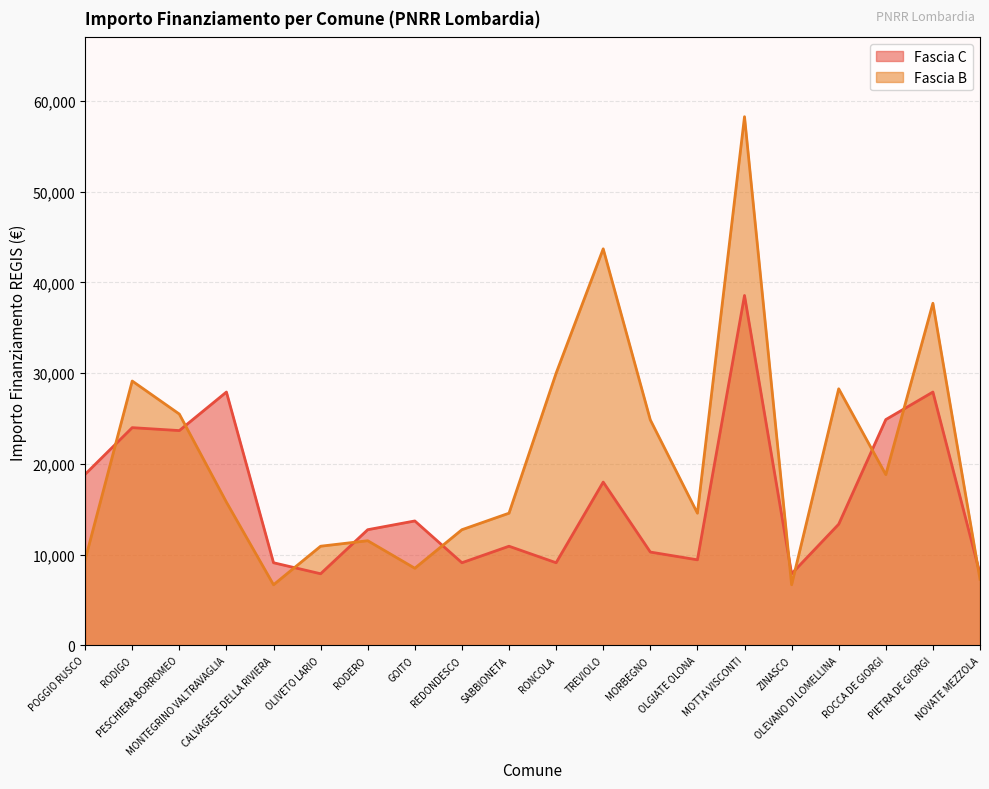

The Fascia C series shows 36307 at PESCHIERA BORROMEO. True or false?

False